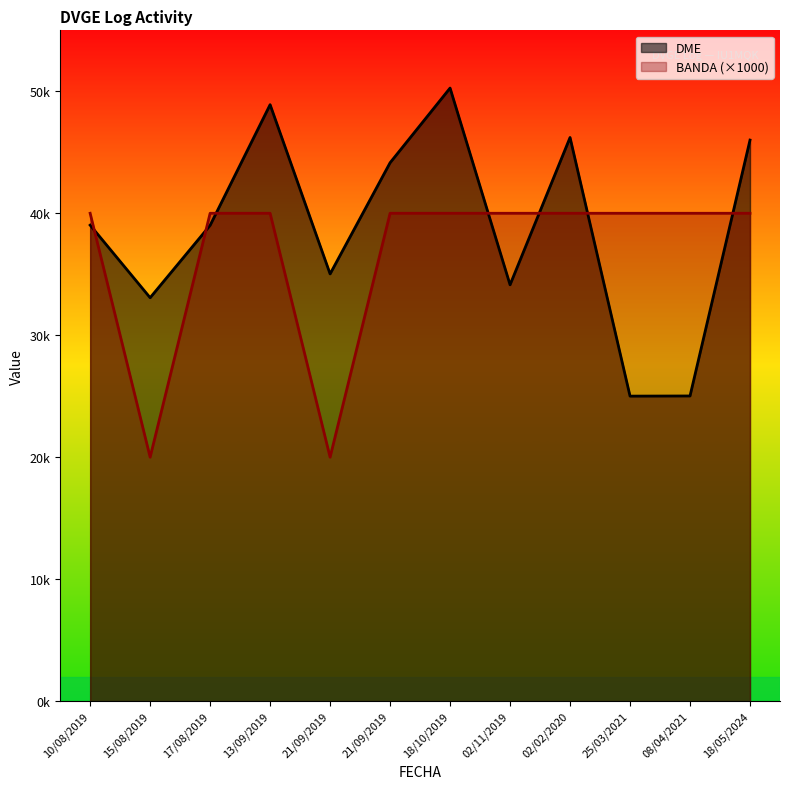

The chart shows a value of 29866 at 15/08/2019. True or false?

False